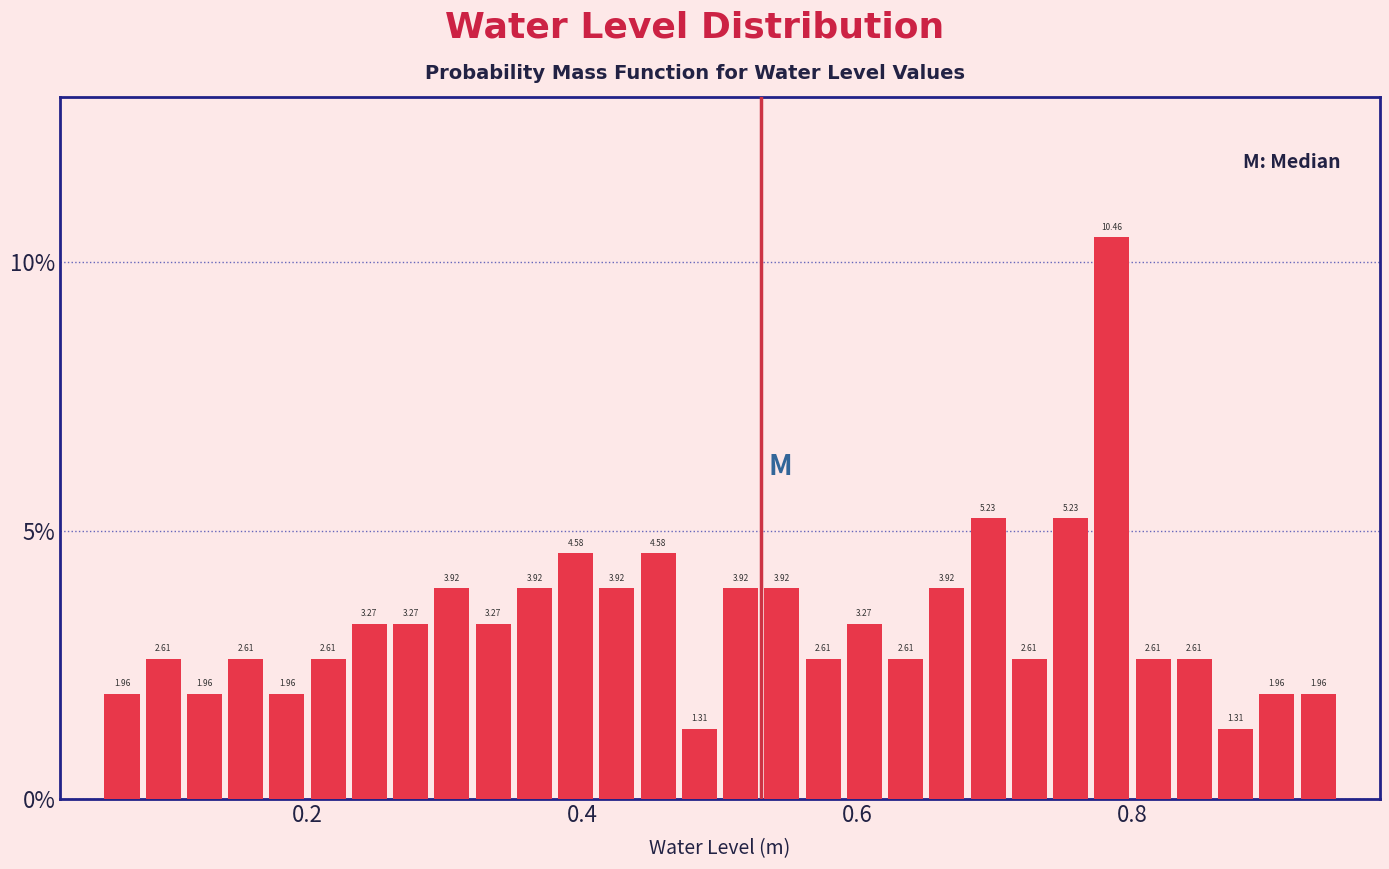

Around what value on the x-axis is the tallest bar? Give the approximate position of its centre, as read against the axis.

0.78